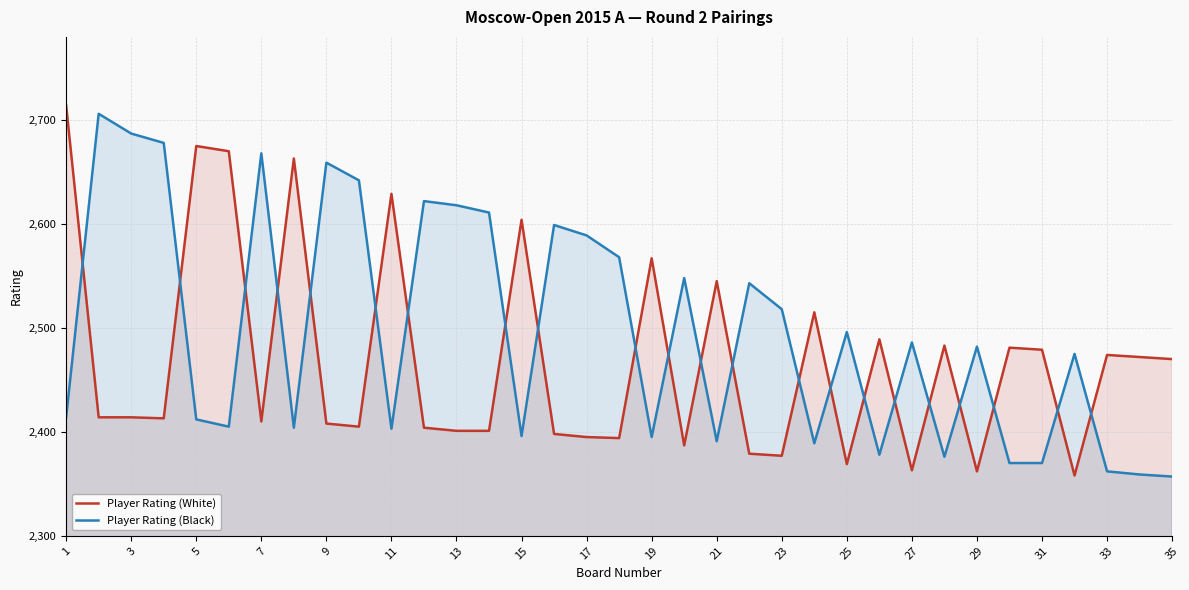

How many series are shown in this chart?

2